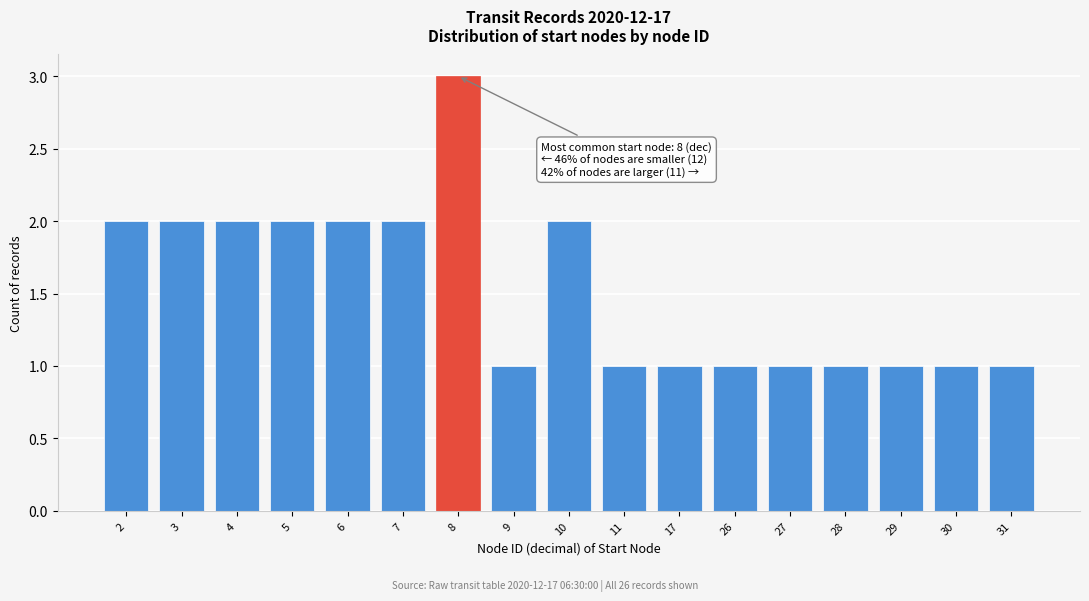

Reading left to right, extract all data points from this chart.

2=2	3=2	4=2	5=2	6=2	7=2	8=3	9=1	10=2	11=1	17=1	26=1	27=1	28=1	29=1	30=1	31=1